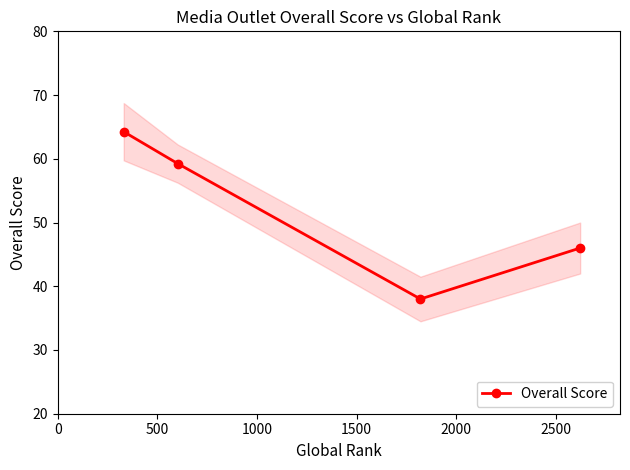

What is the value of the Overall Score point at the 3rd from the left?

38.0